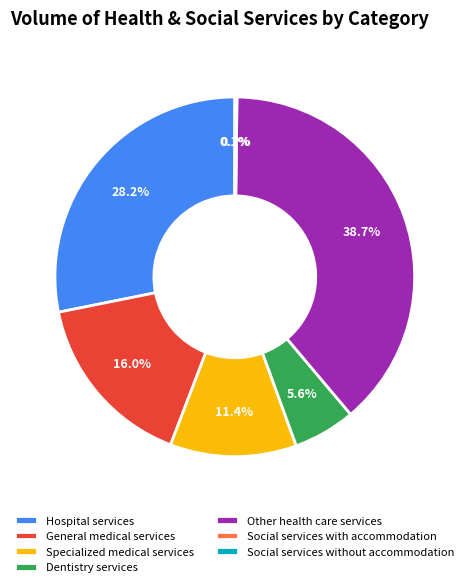

How much of the chart is everything except Other health care services?

61.3%